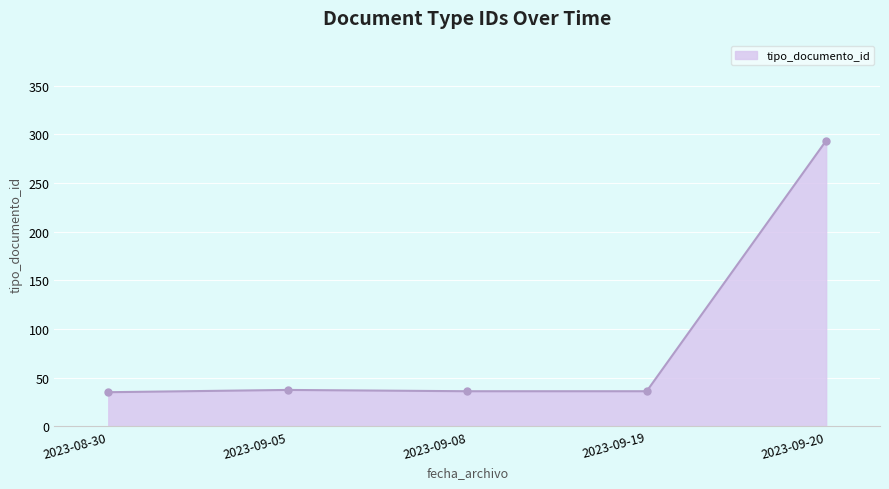

True or false: the data has more than 1 interior local peaks.

False